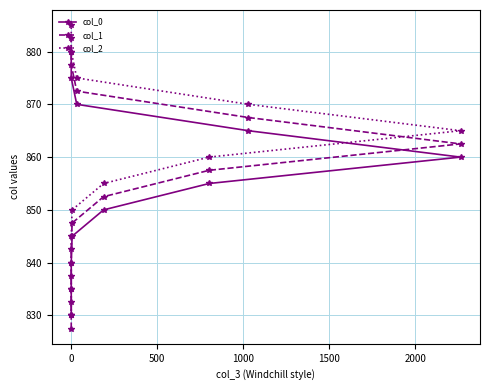

Is this an area chart (filled region under the line)?

No